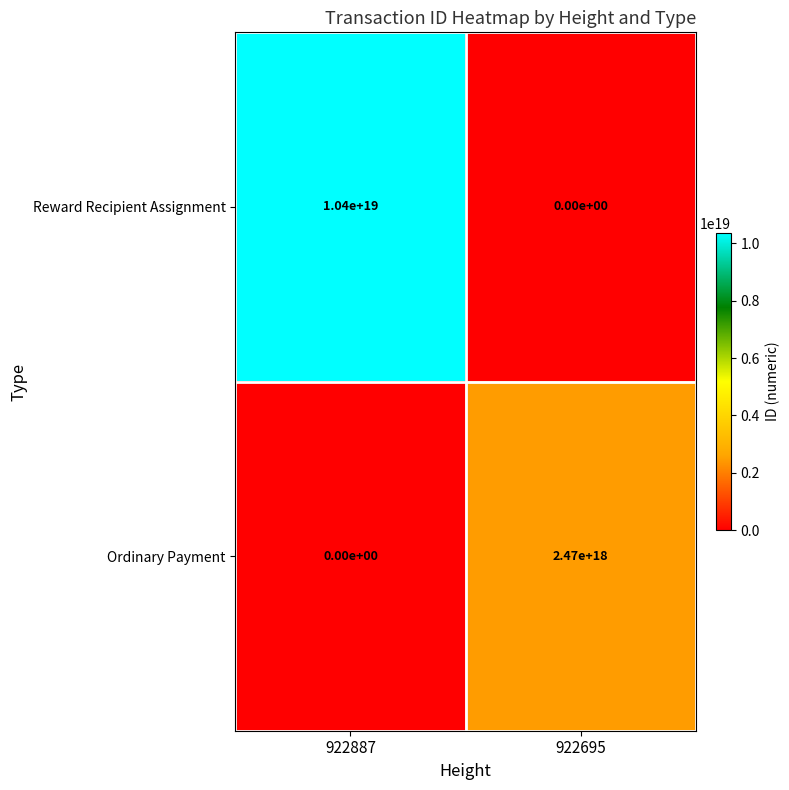

Which series has the widest spread of values?

Reward Recipient Assignment